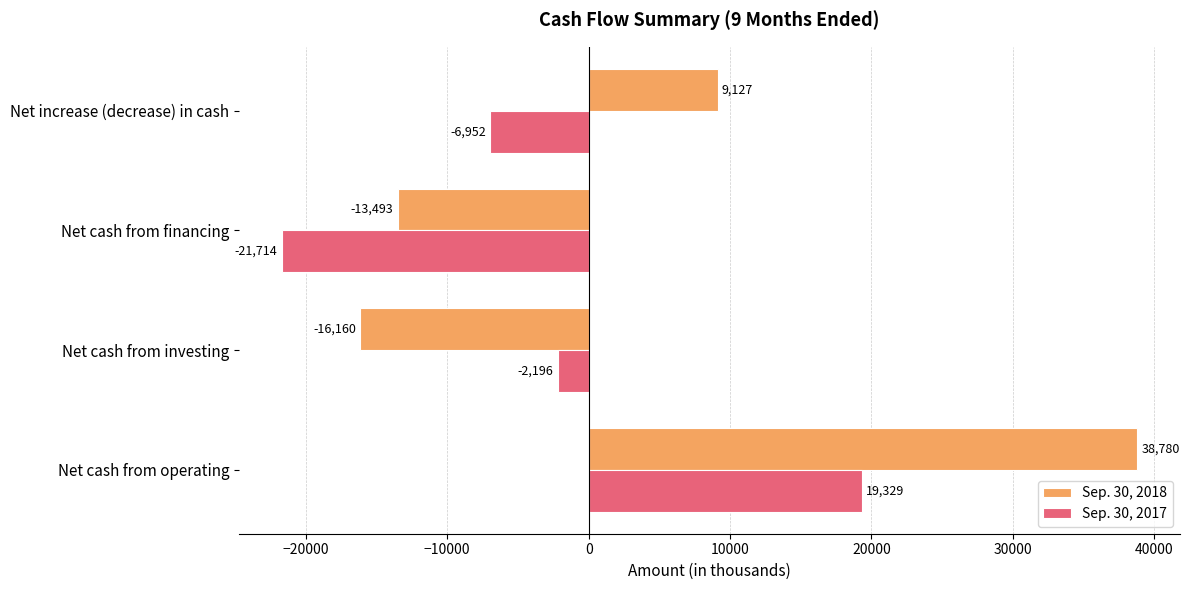

Where is Sep. 30, 2017 nearest to the value -1192?

Net cash from investing